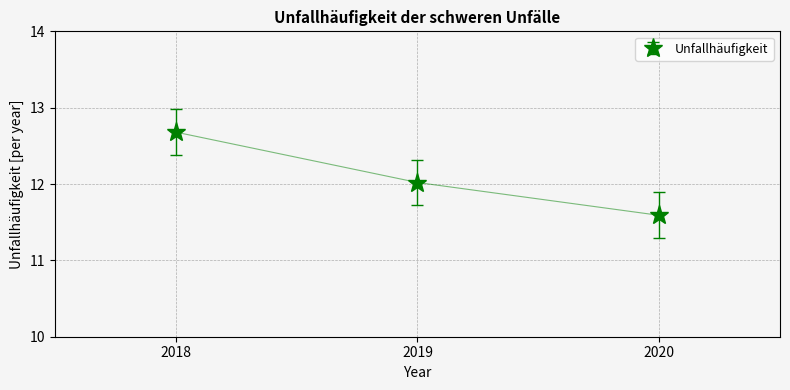

Count the number of categories in the chart.

3